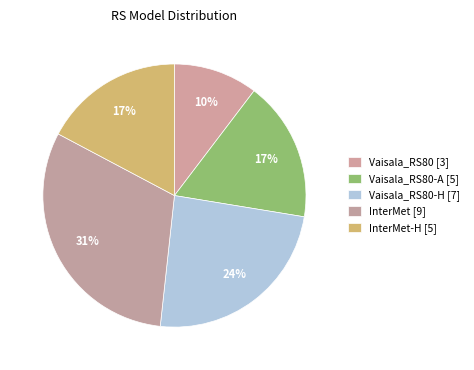

Which category has the smallest portion of the pie?

Vaisala_RS80